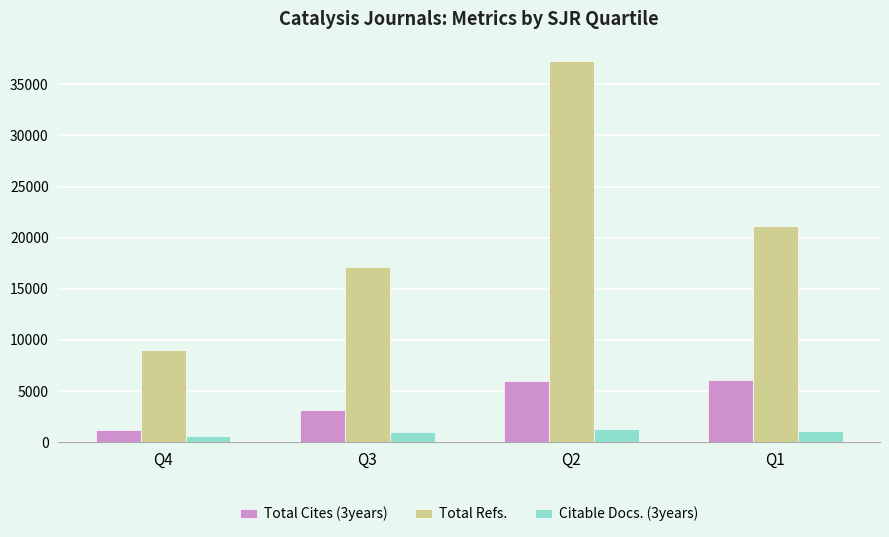

Read the Total Cites (3years) value at Q4.

1166